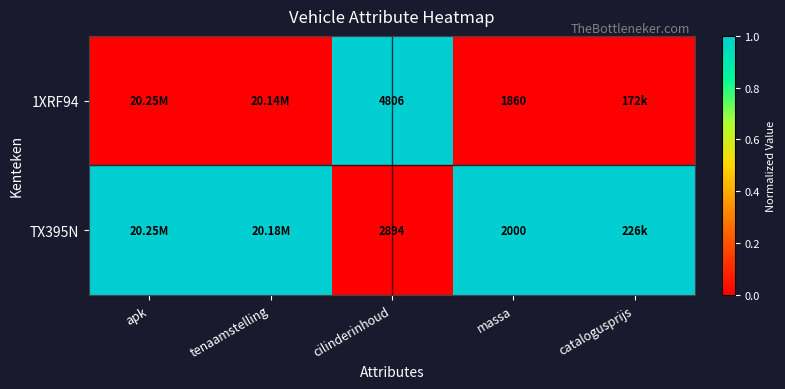

The 1XRF94 series shows 0 at massa. True or false?

False